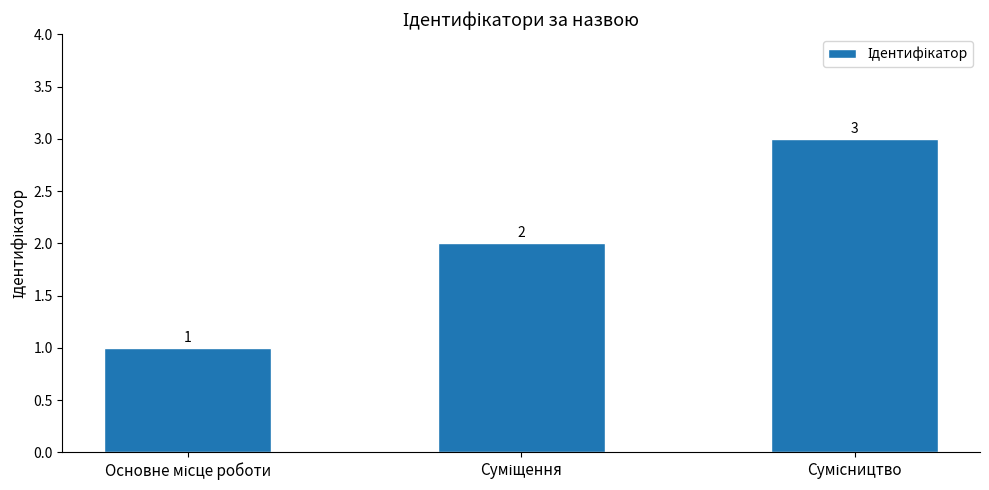

What is the value of the 3rd bar from the left?

3